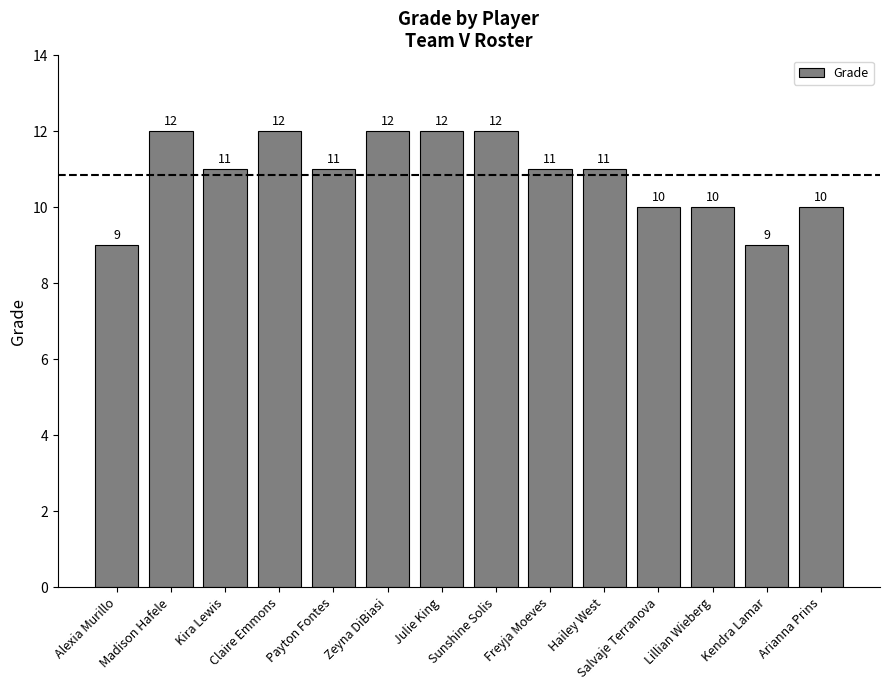

The chart shows a value of 11 at Payton Fontes. True or false?

True